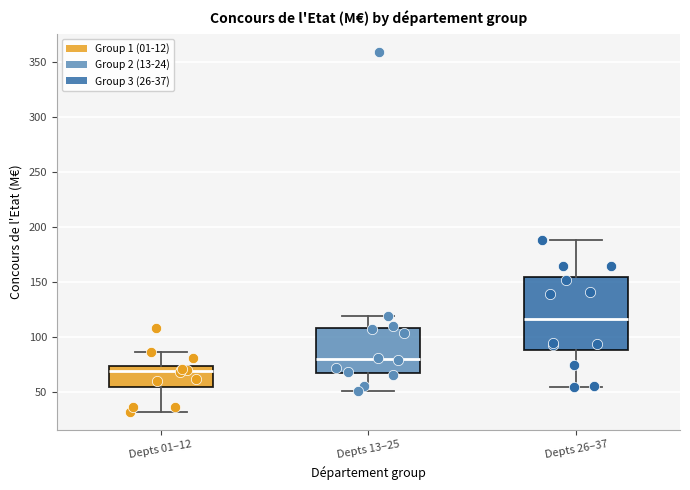

Where is the lower edge of the box for Depts 13–25 on the y-axis? The values are not printed on the chart, so give them approximately, as read against the axis.

70